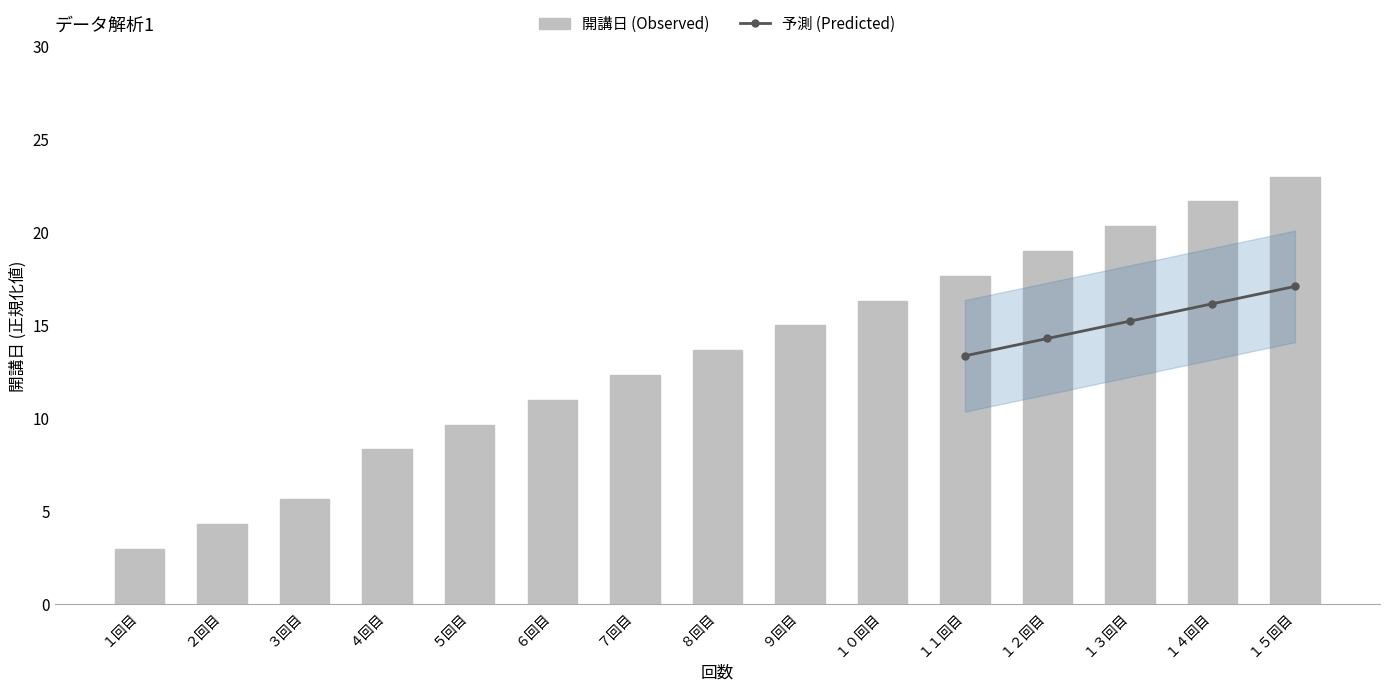

What is the sum of the values at １１回目 and ８回目?

31.3